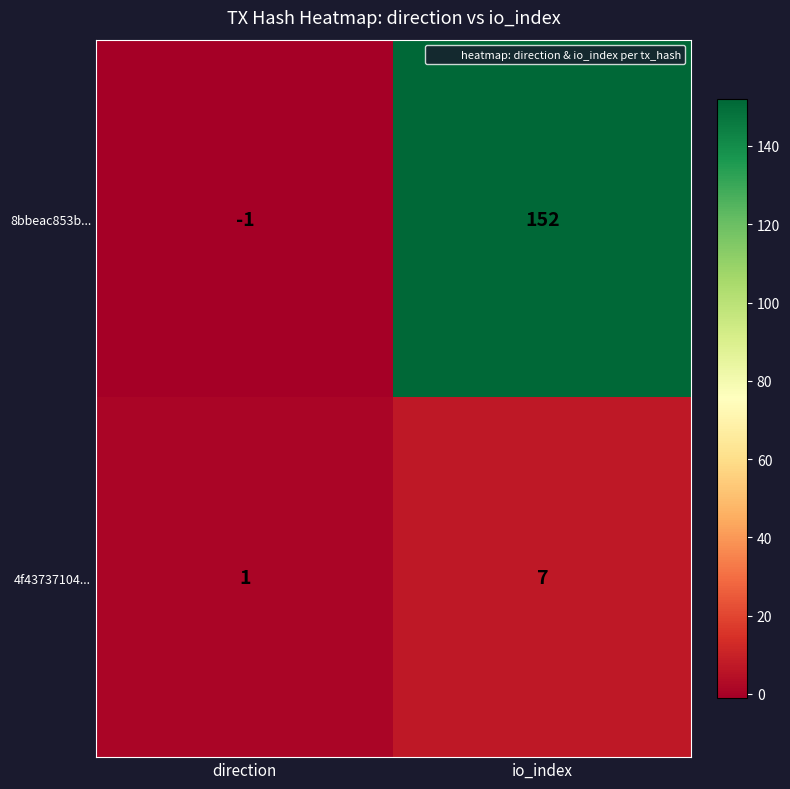

Read the 4f43737104... value at io_index.

7